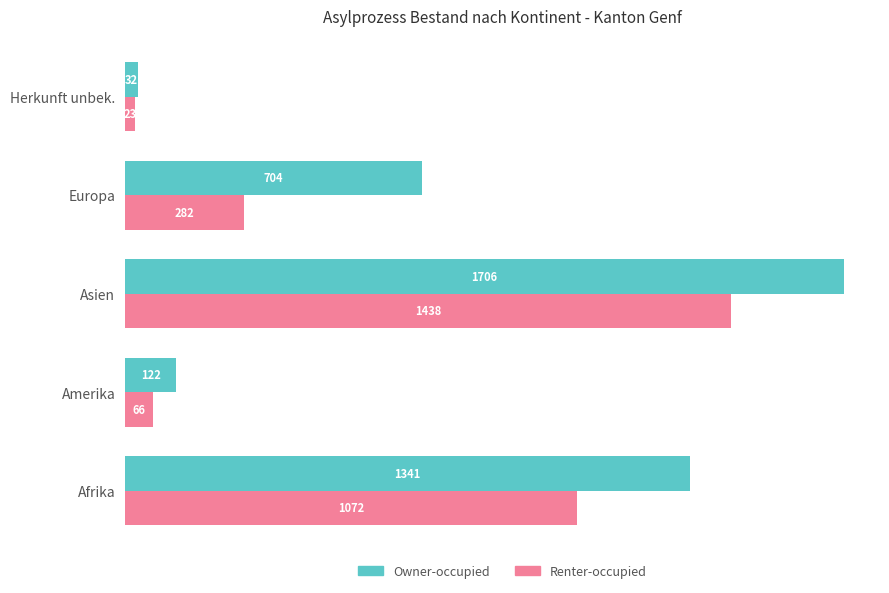

What is the total value across all series at Asien?

3144